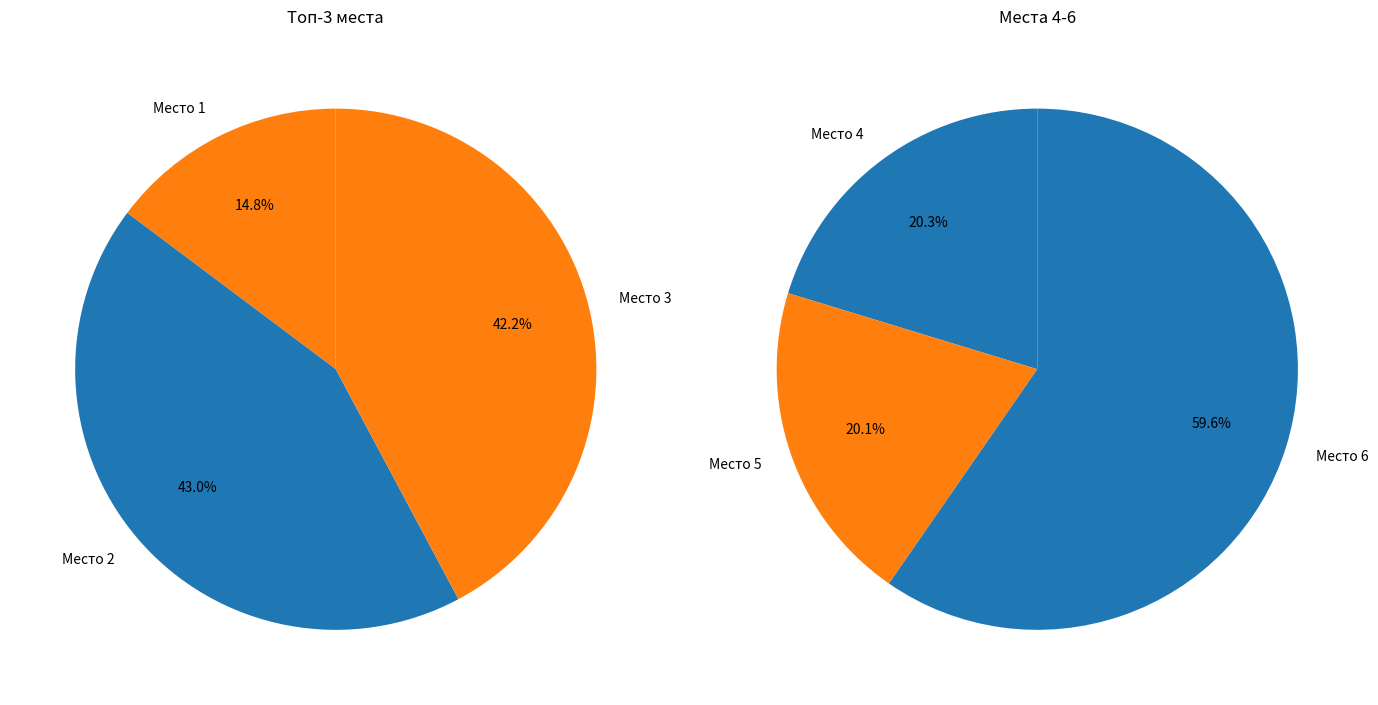

What is the ratio of the value at 6 to the value at 6?

1.0